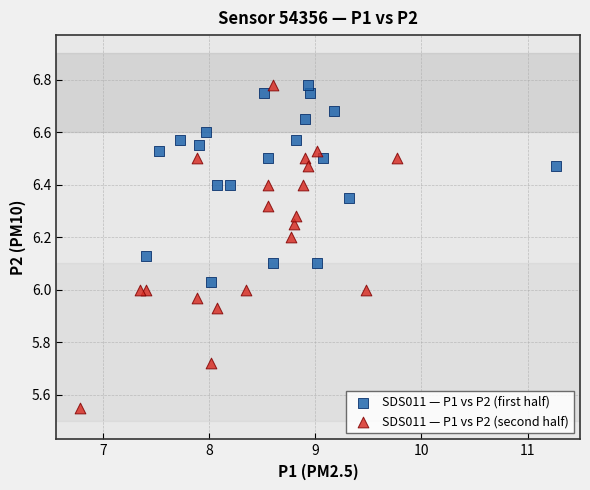

Which series reaches the minimum Y coordinate?

SDS011 — P1 vs P2 (second half)